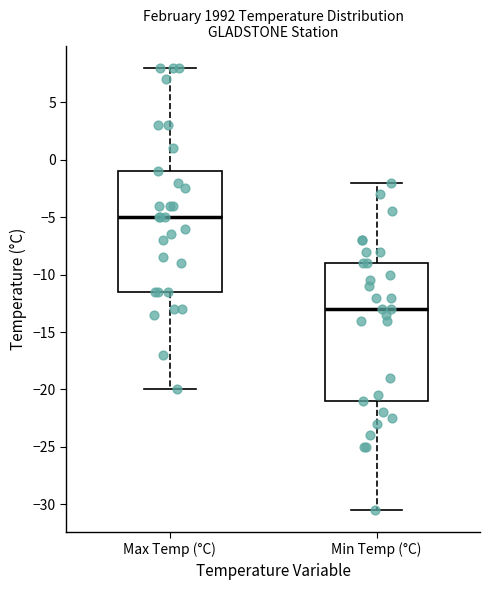

Where does the median line of the box for Max Temp (°C) sit on the y-axis? The values are not printed on the chart, so give them approximately, as read against the axis.

-5.0